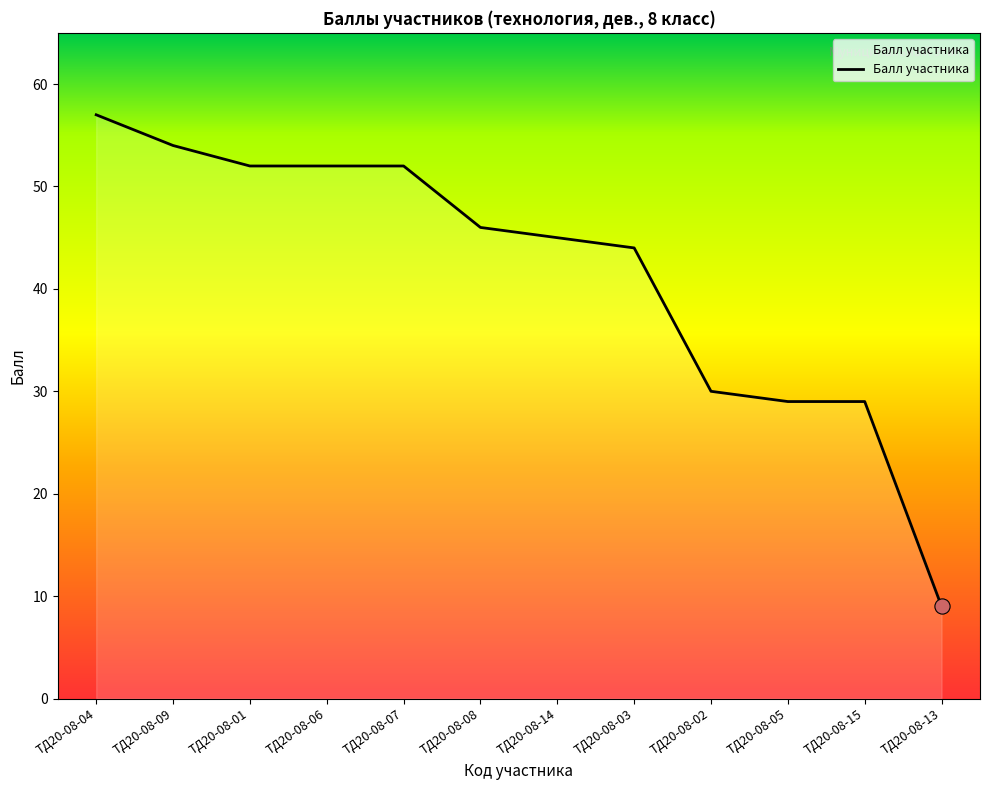

Approximately how many times larger is the value at ТД20-08-15 compared to ТД20-08-06?

0.6